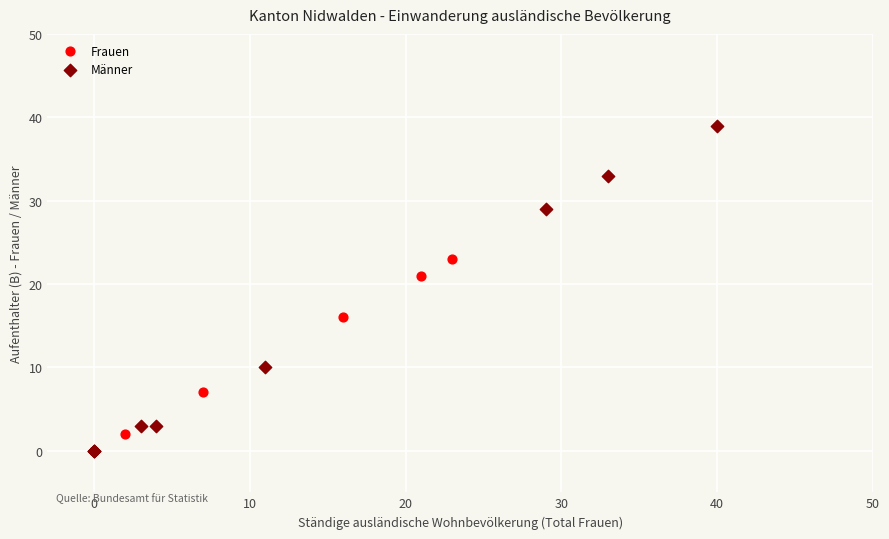

Which series contains the highest Y value?

Männer